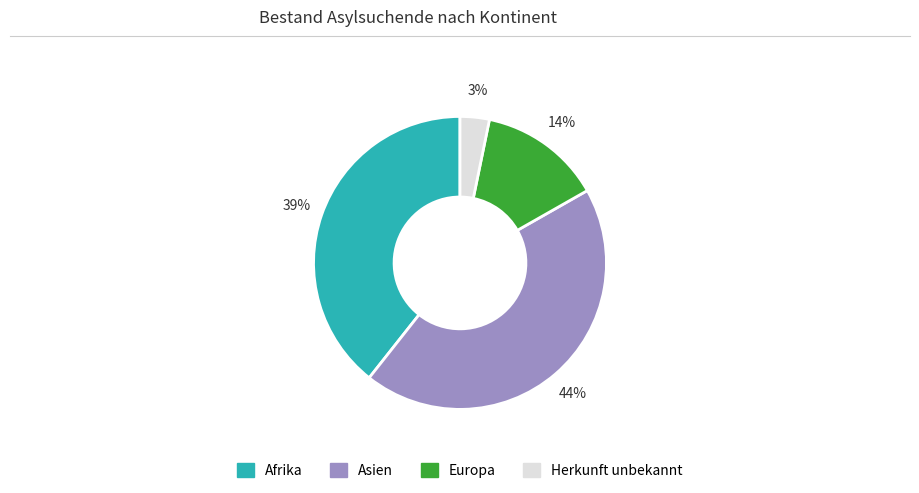

To the nearest percent, what percentage of the pie is Afrika?

39%